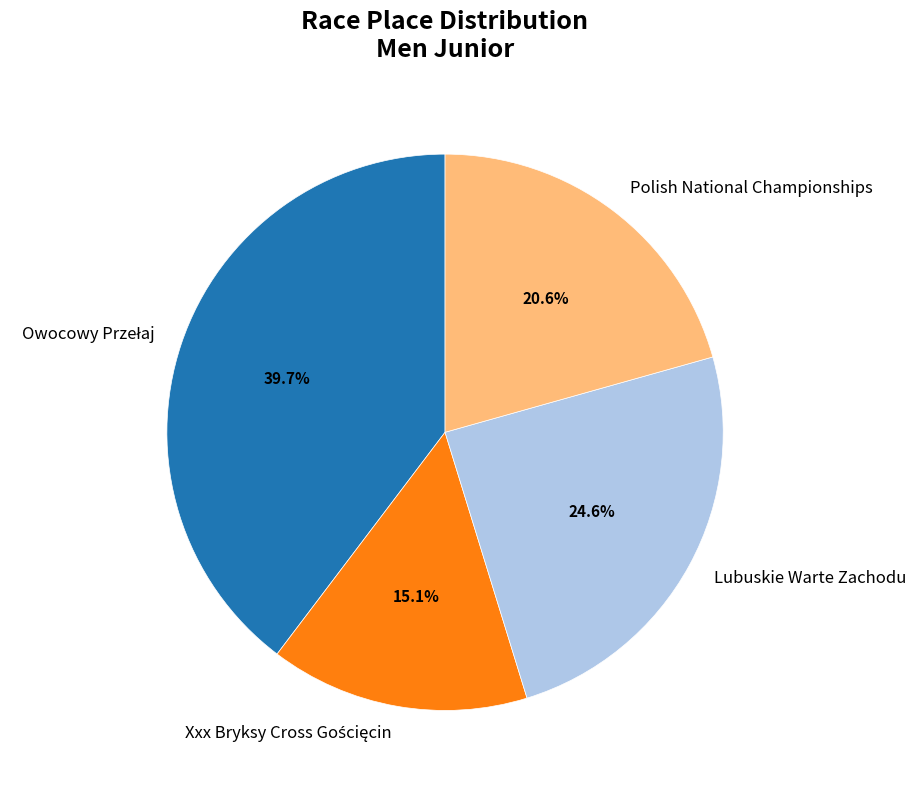

How many segments does this pie chart have?

4